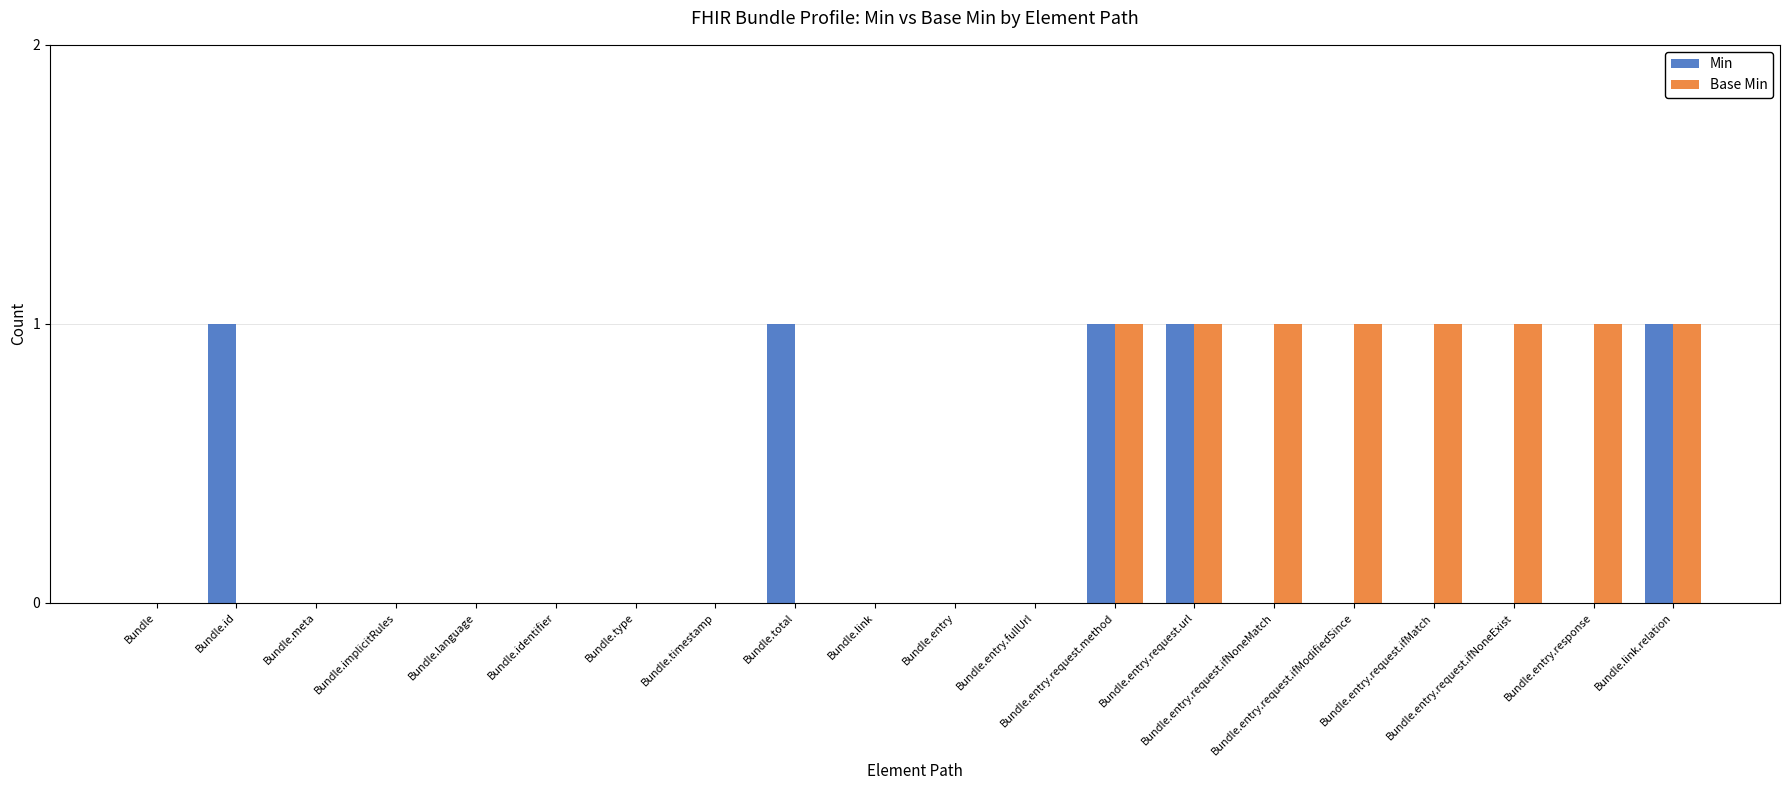

What are all the series names shown in the legend?

Min, Base Min